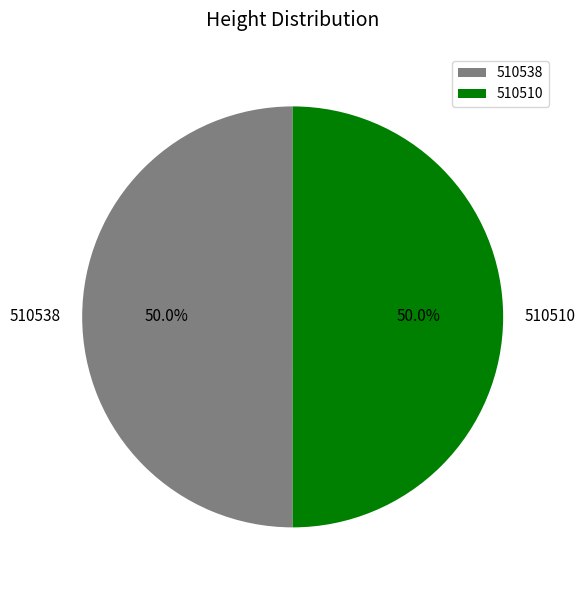

What percentage is the 510538 slice, to the nearest percent?

50%